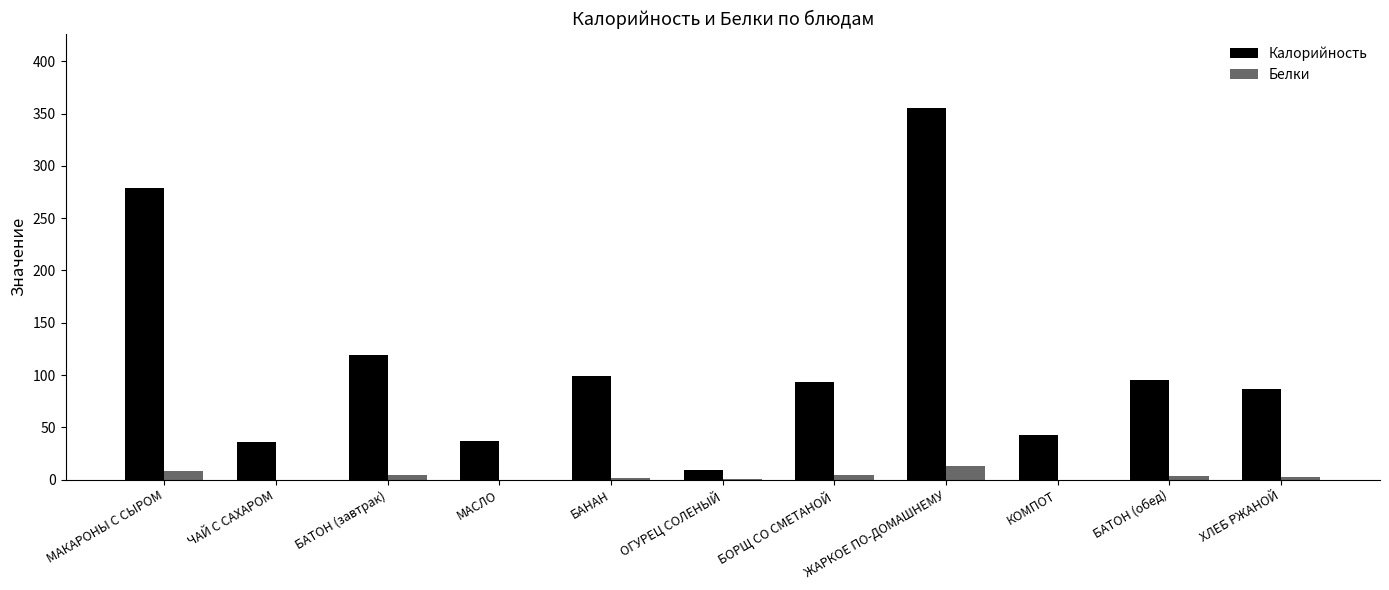

Between ЧАЙ С САХАРОМ and БАТОН (завтрак), which series saw the biggest shift?

Калорийность